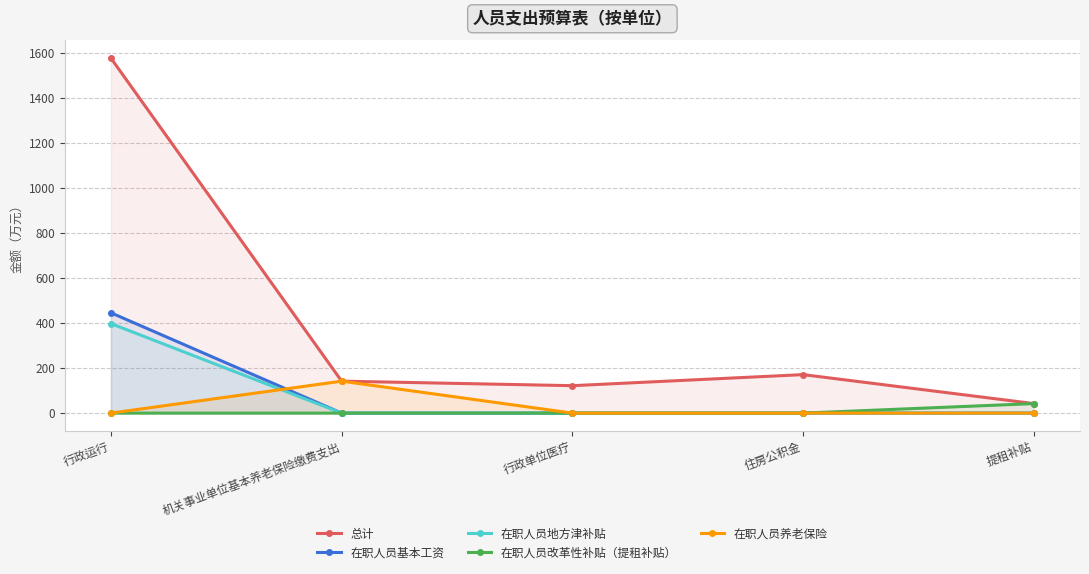

Does the chart display data point markers on the line(s)?

Yes